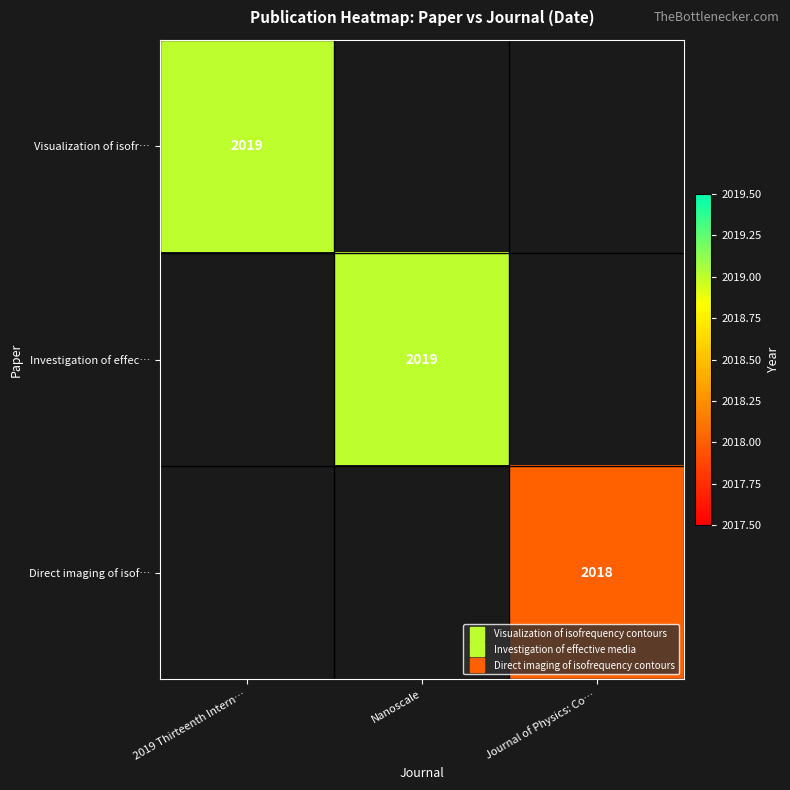

Which label corresponds to the smallest value in the chart?

Journal of Physics: Co…